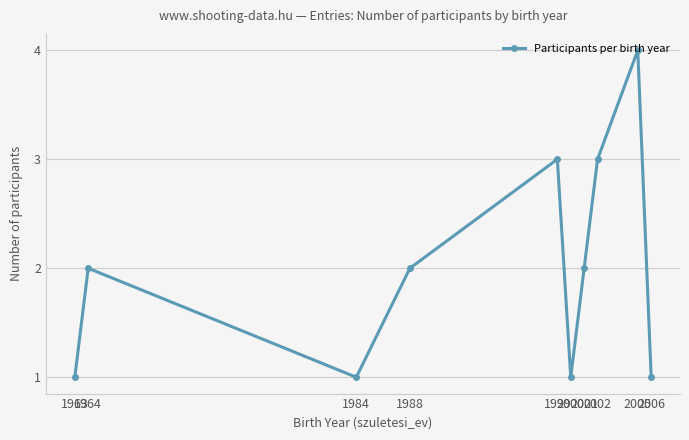

Which category has the highest value across all series?

2005